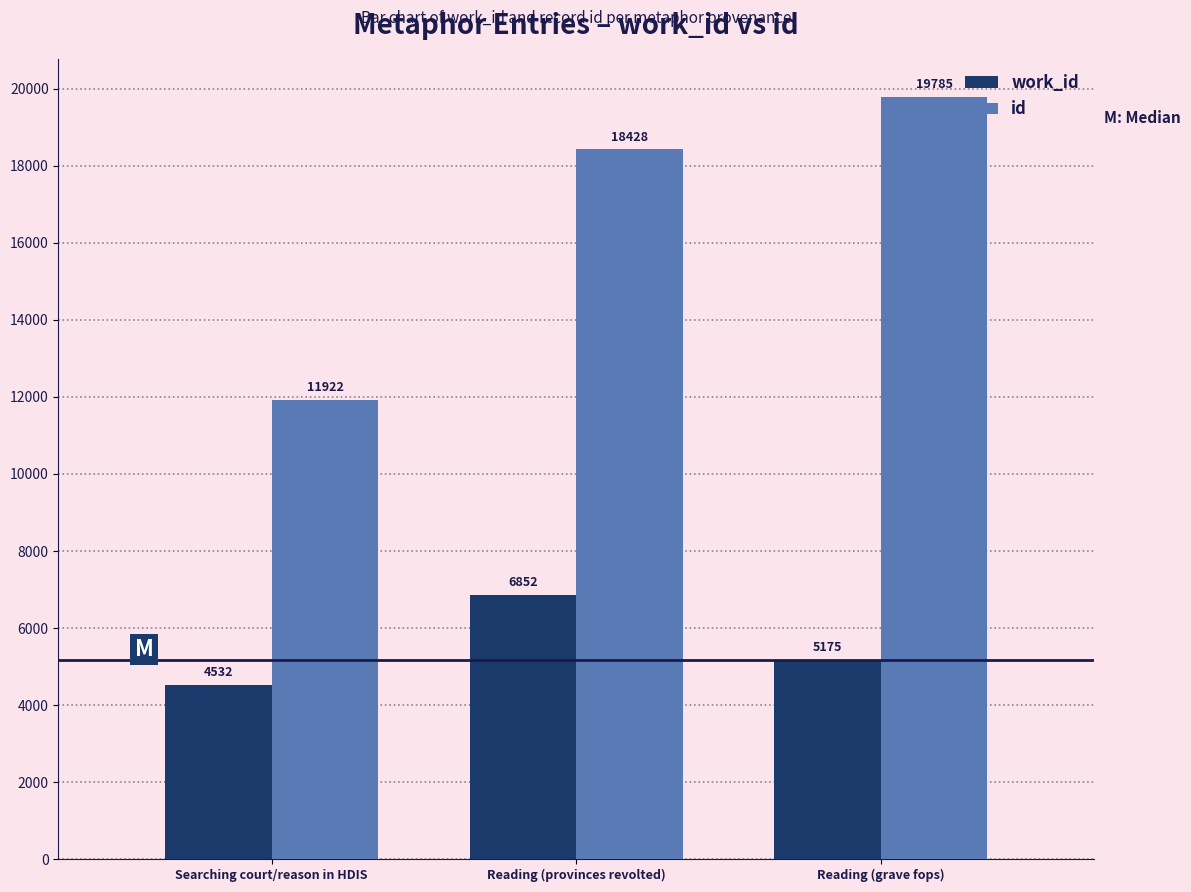

Reading left to right, transcribe all the data shown in this chart.

work_id: 4532	6852	5175
id: 11922	18428	19785